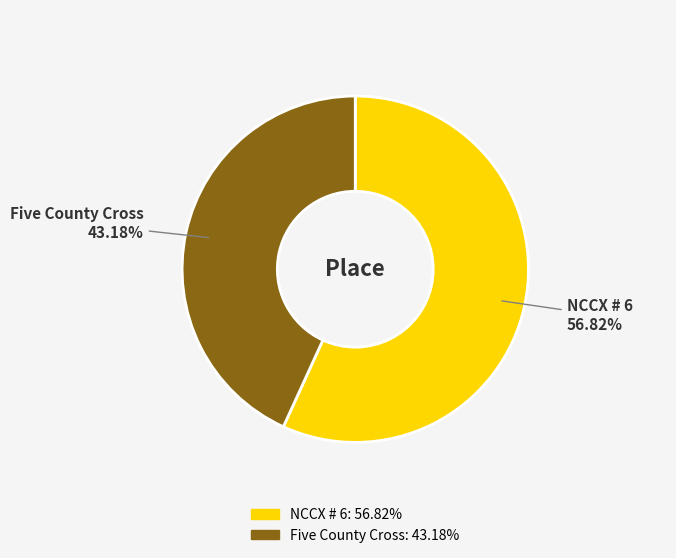

What is the majority slice?

NCCX # 6